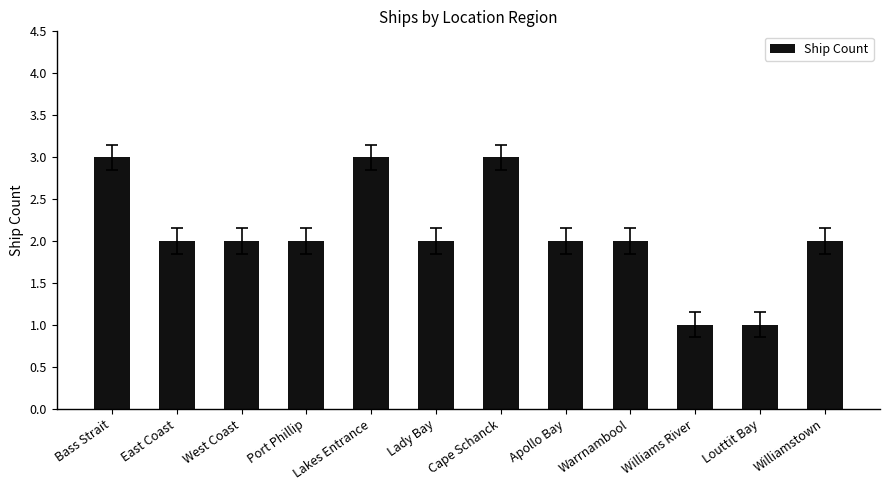

Reading left to right, what are all the values shown in this chart?

3	2	2	2	3	2	3	2	2	1	1	2